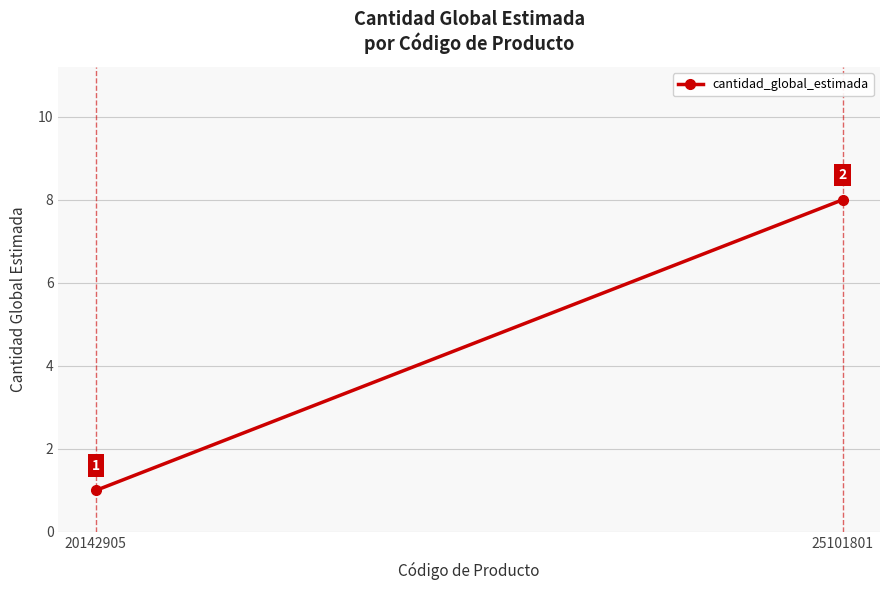

What is the approximate value at 25101801?

8